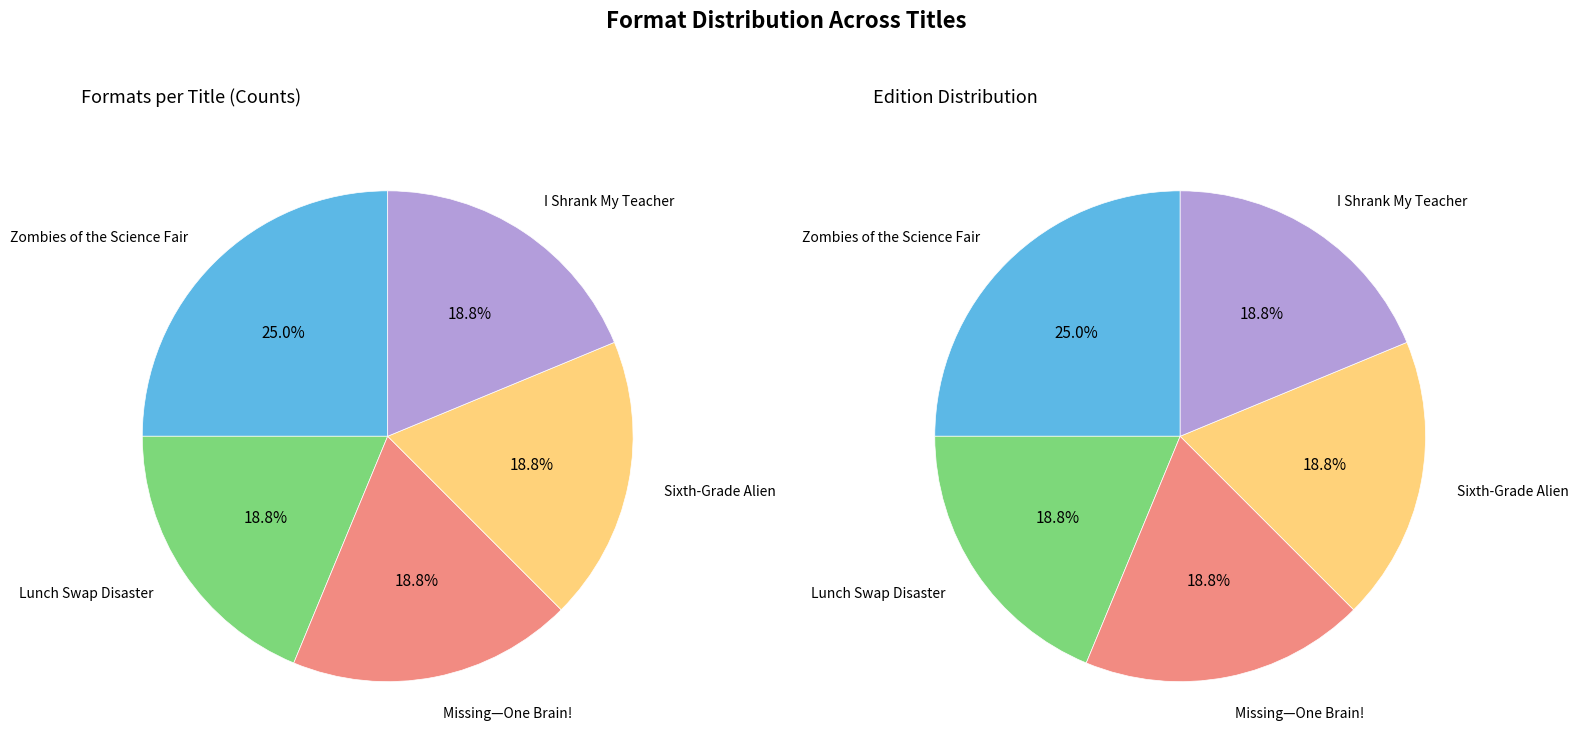

Between Sixth-Grade Alien and I Shrank My Teacher, which is larger?

Sixth-Grade Alien